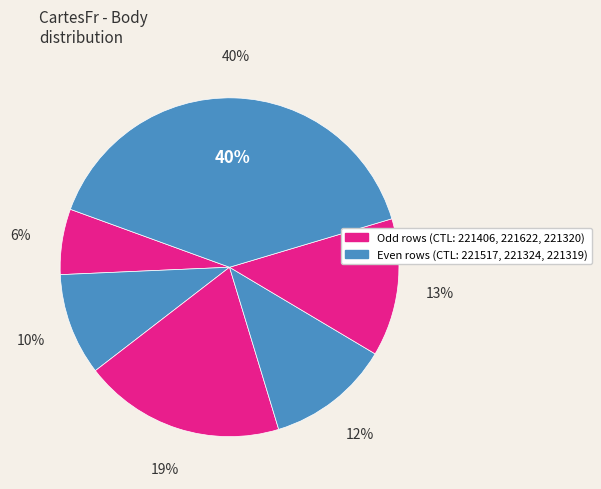

Rank the categories by value from highest to lowest.

221319, 221622, 221320, 221324, 221517, 221406